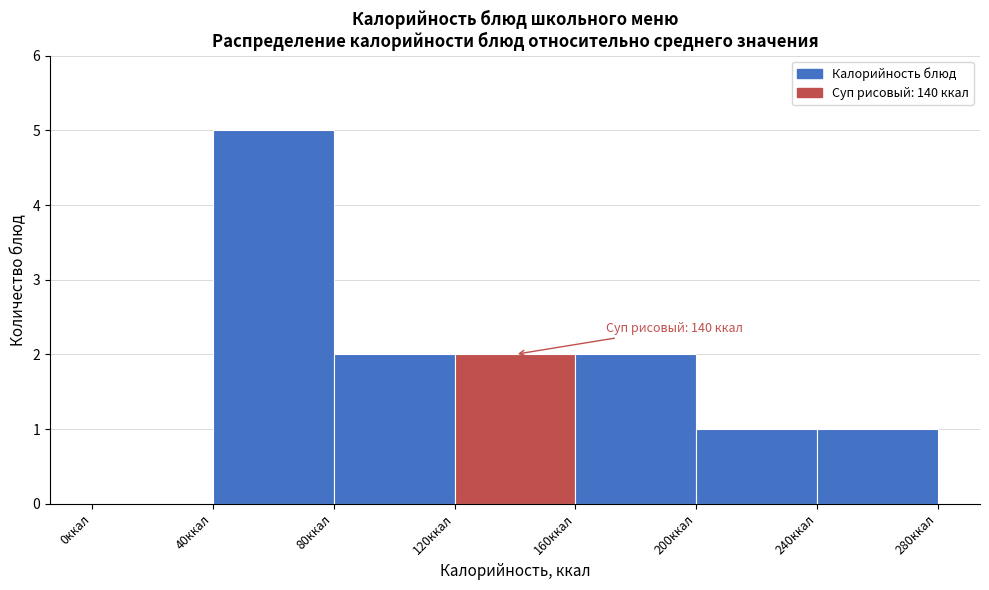

Which range on the x-axis has the tallest bar?

40 to 80